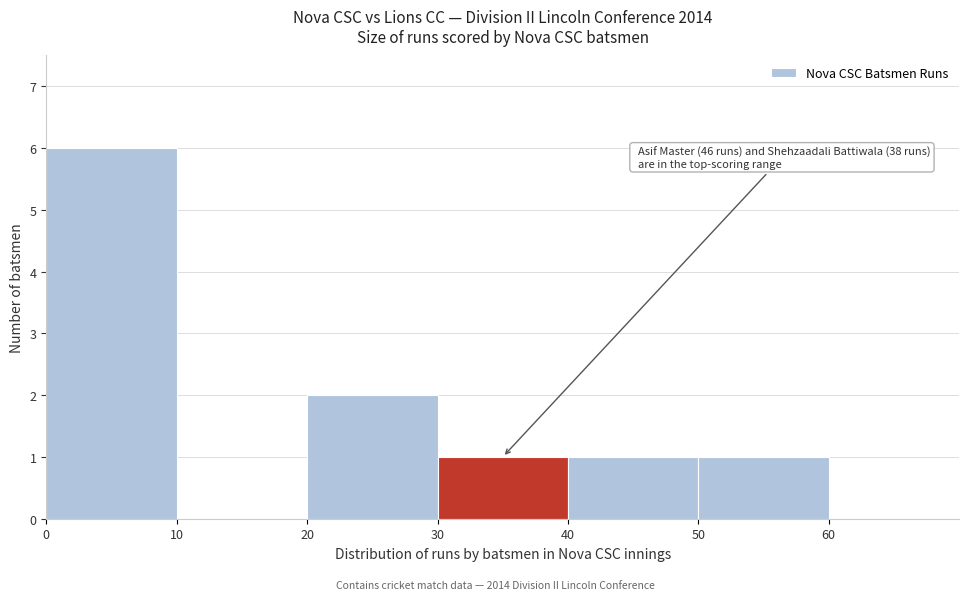

Over which range of the x-axis is the bar tallest?

0 to 10